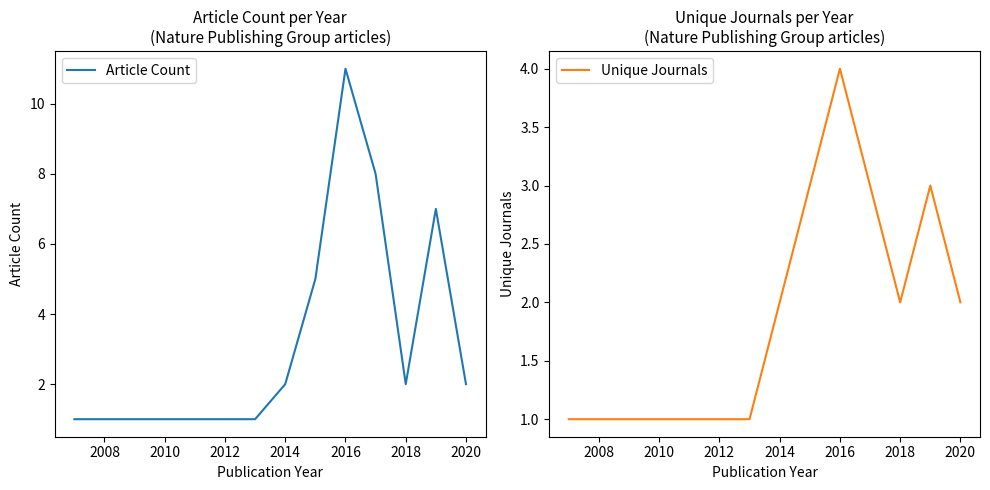

The value of Article Count at 2016 is 11. True or false?

True